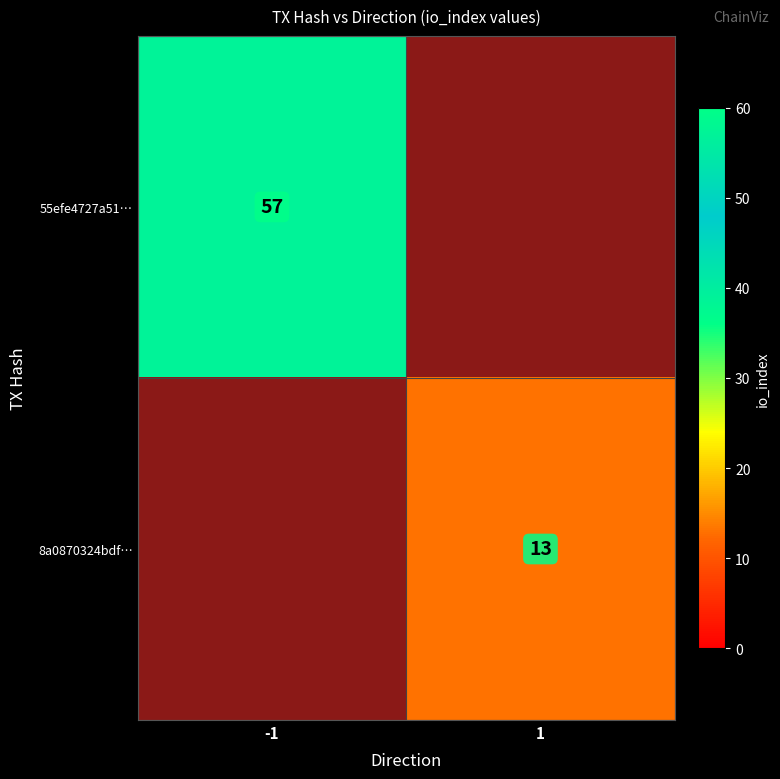

Rank the categories by 55efe4727a51… value from highest to lowest.

-1, 1